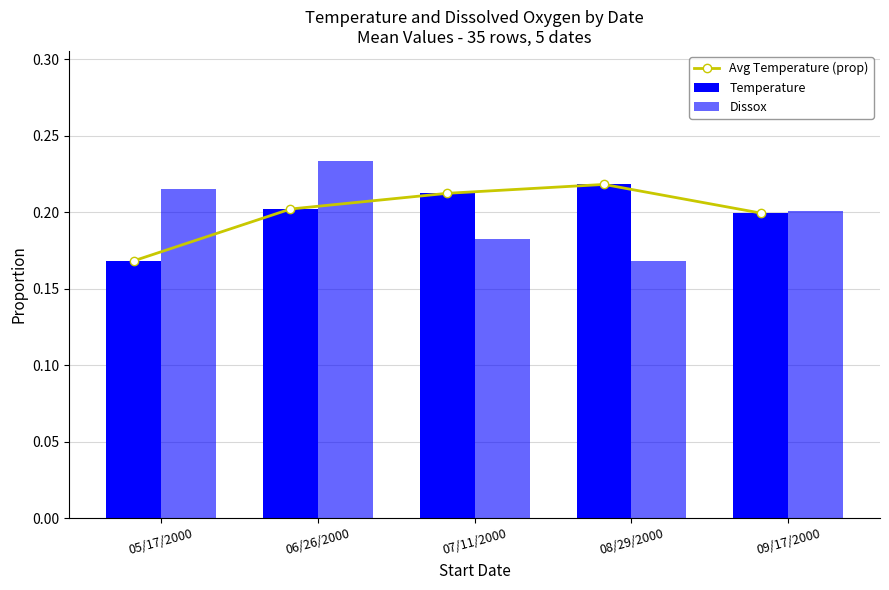

What is the approximate value of Dissox at 05/17/2000?

0.2